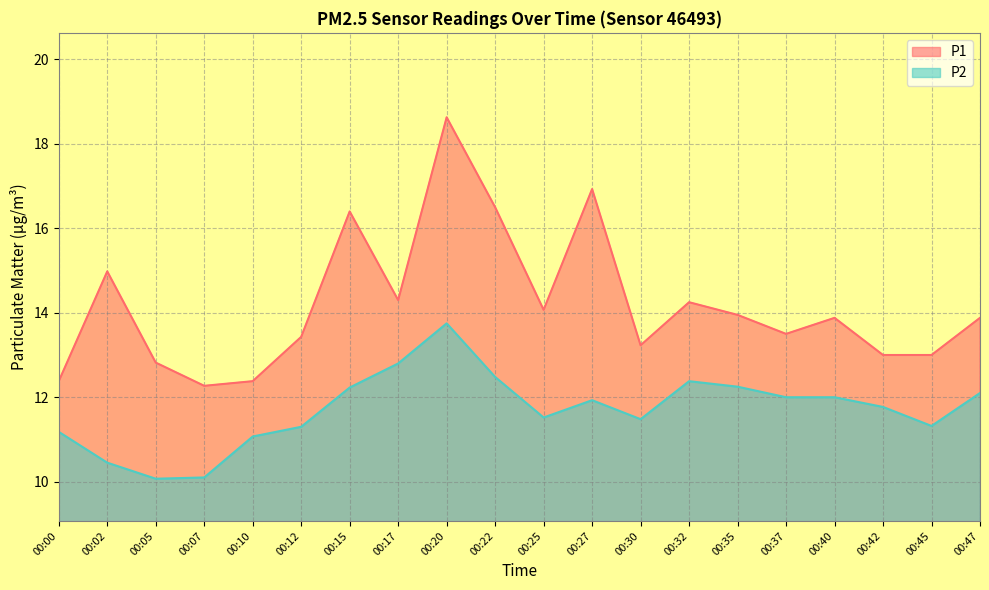

Reading left to right, transcribe all the data shown in this chart.

P1: 12.4	15.0	12.8	12.3	12.4	13.4	16.4	14.3	18.6	16.5	14.1	16.9	13.2	14.2	13.9	13.5	13.9	13.0	13.0	13.9
P2: 11.2	10.4	10.1	10.1	11.1	11.3	12.2	12.8	13.8	12.5	11.5	11.9	11.5	12.4	12.2	12.0	12.0	11.8	11.3	12.1